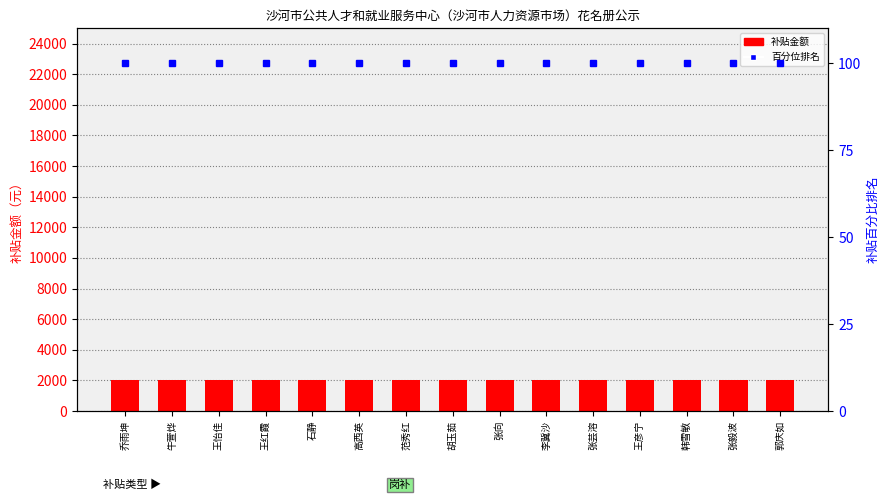

Reading left to right, extract all data points from this chart.

补贴金额: 2000	2000	2000	2000	2000	2000	2000	2000	2000	2000	2000	2000	2000	2000	2000
百分位排名: 100	100	100	100	100	100	100	100	100	100	100	100	100	100	100